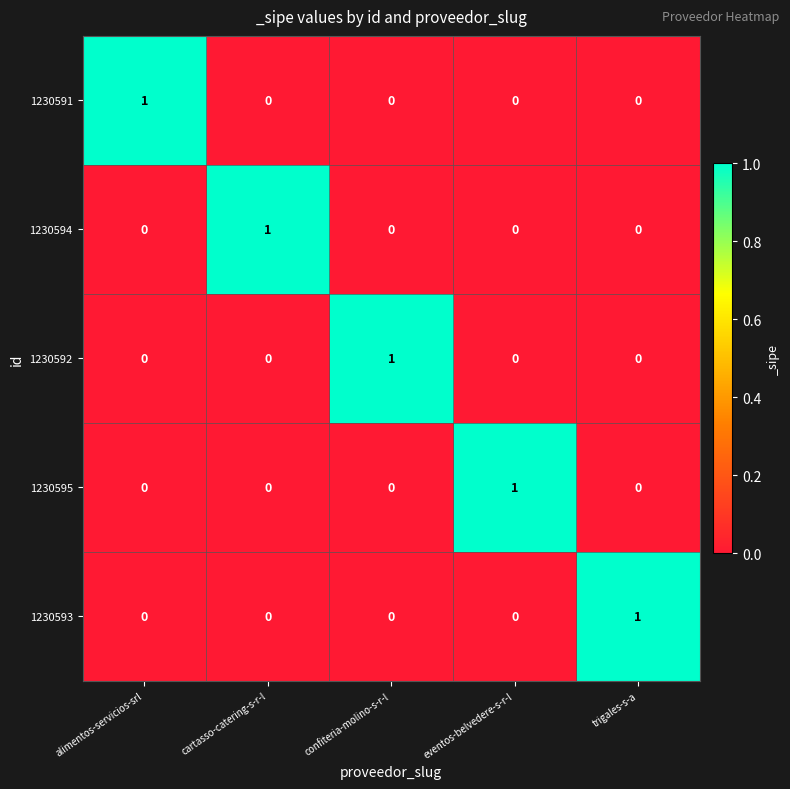

Reading left to right, list all the values displayed in this chart.

1230591: 1	0	0	0	0
1230594: 0	1	0	0	0
1230592: 0	0	1	0	0
1230595: 0	0	0	1	0
1230593: 0	0	0	0	1